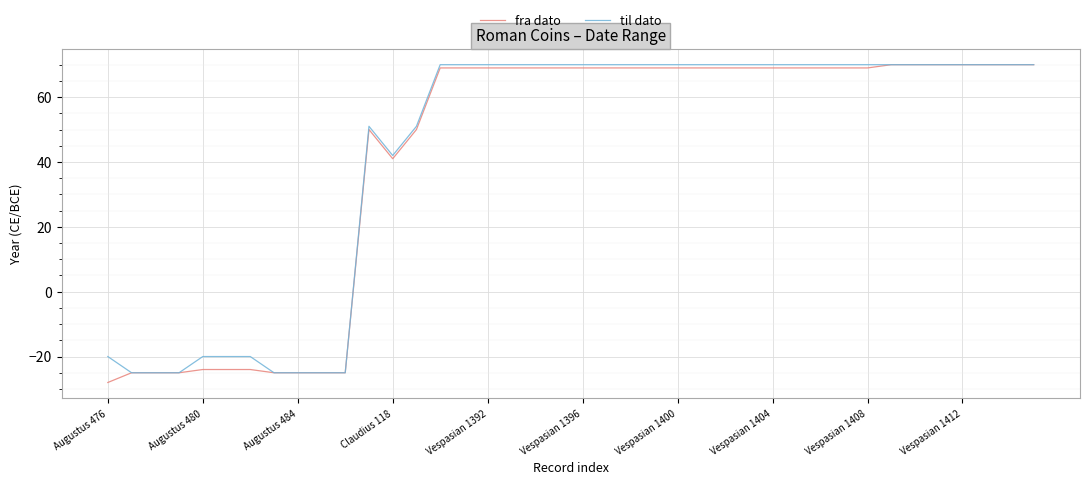

Which series has the largest range (max minus min)?

fra dato